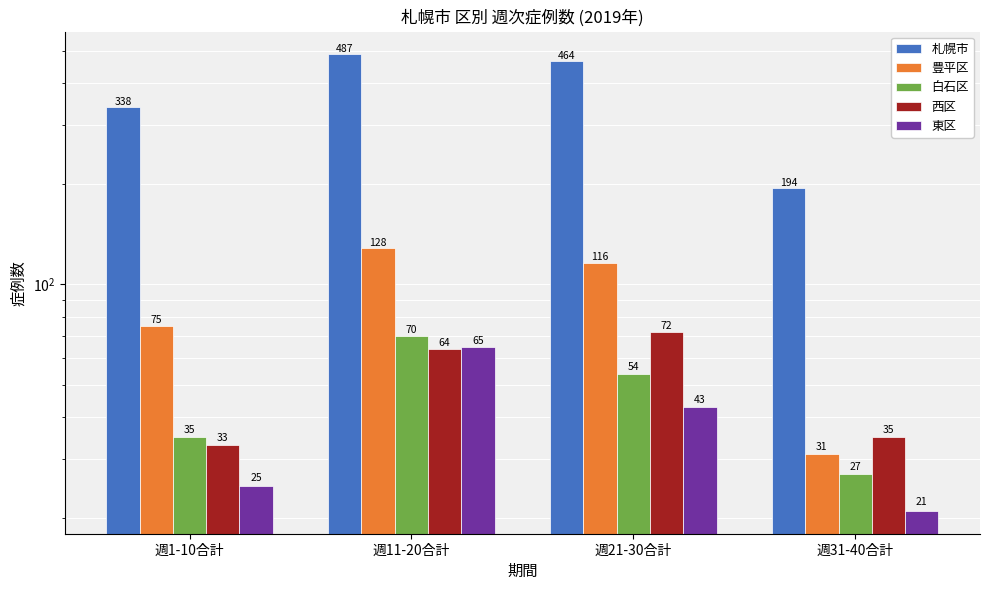

The 札幌市 series shows 217 at 週11-20合計. True or false?

False